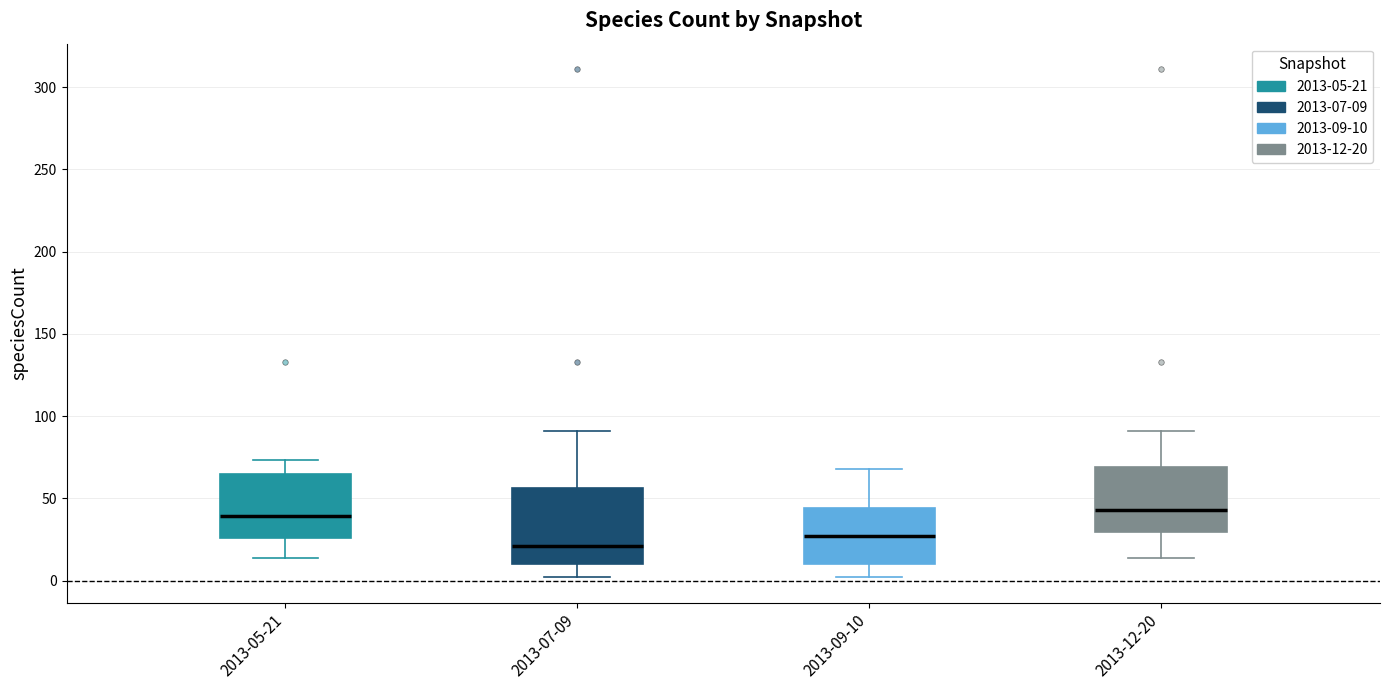

Which box is the tallest, from its lower edge to its upper edge?

2013-07-09